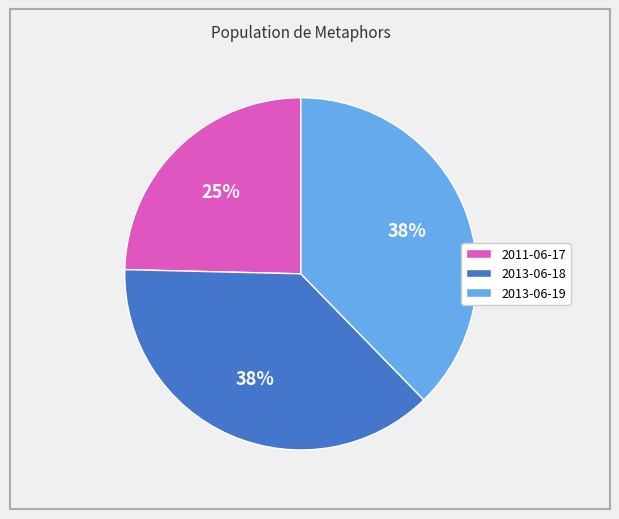

Does any single category account for the majority?

No